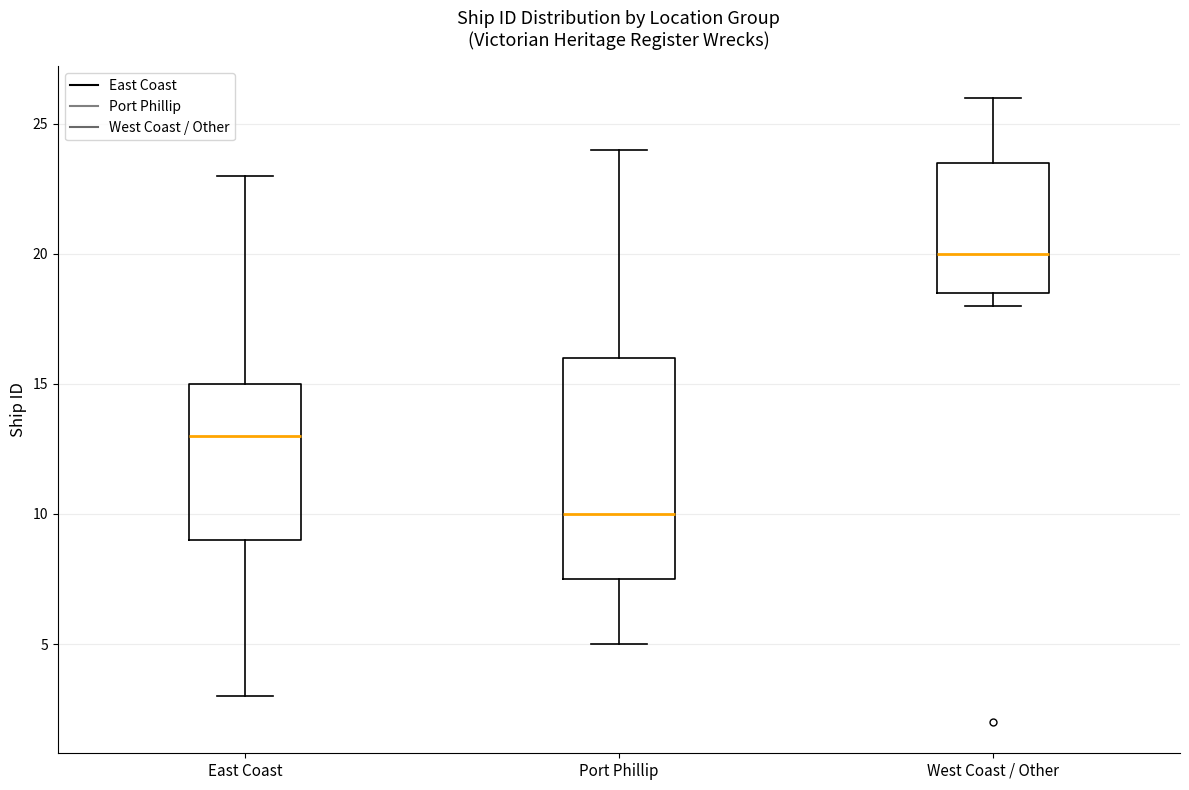

Which box has the highest median line?

West Coast / Other